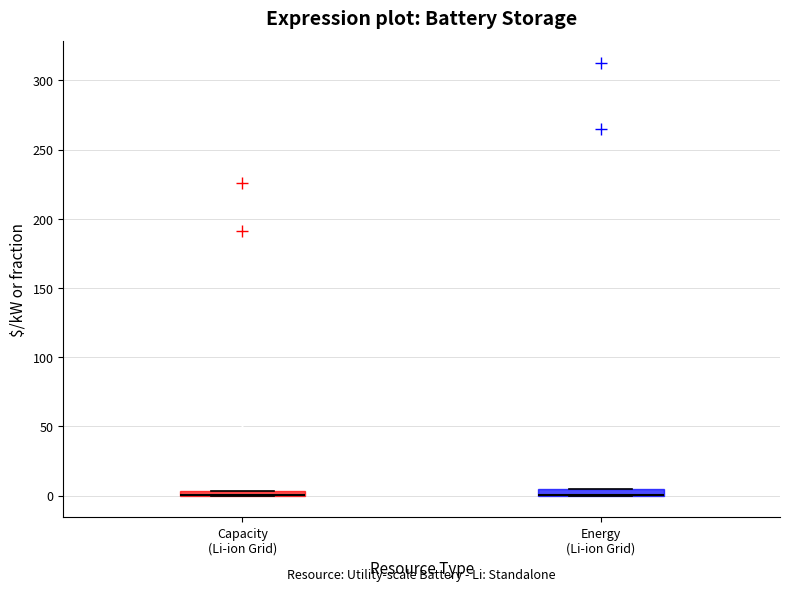

Where is the upper edge of the box for Energy (Li-ion Grid) on the y-axis? The values are not printed on the chart, so give them approximately, as read against the axis.

5